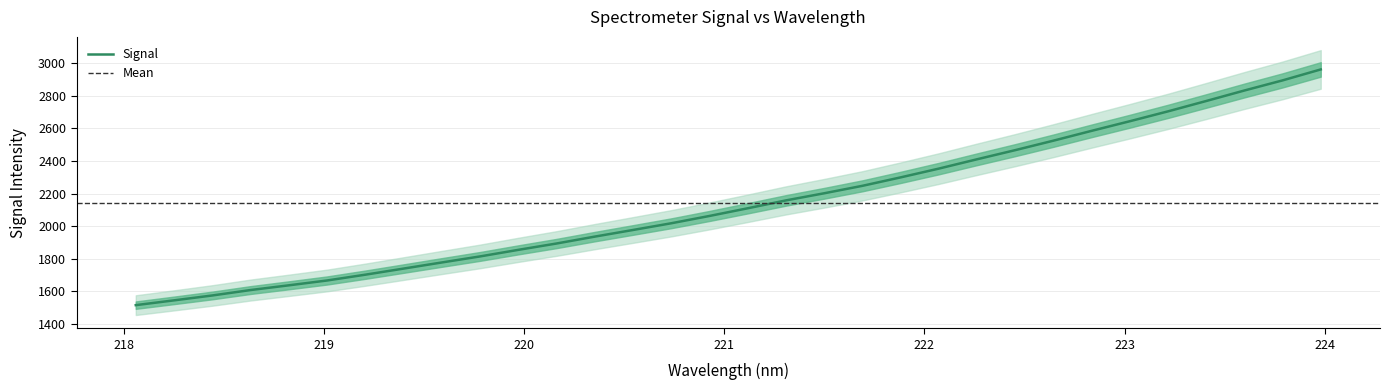

What is the value of the 24th point from the left?

2466.9